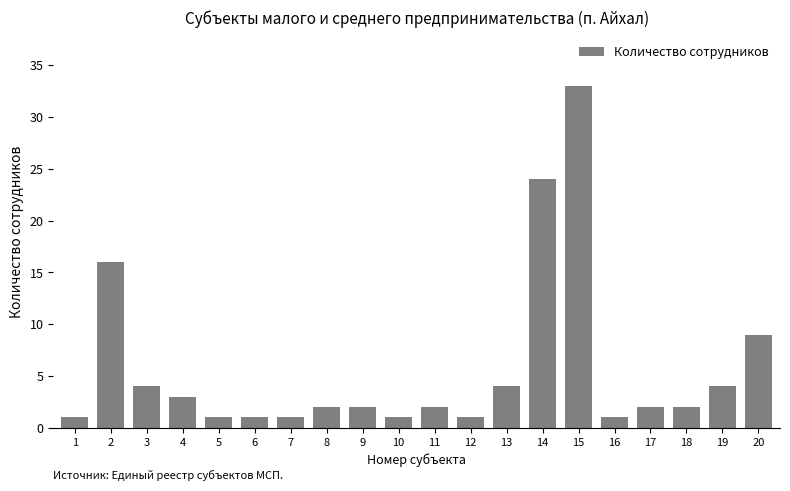

Between 17 and 15, which is larger?

15